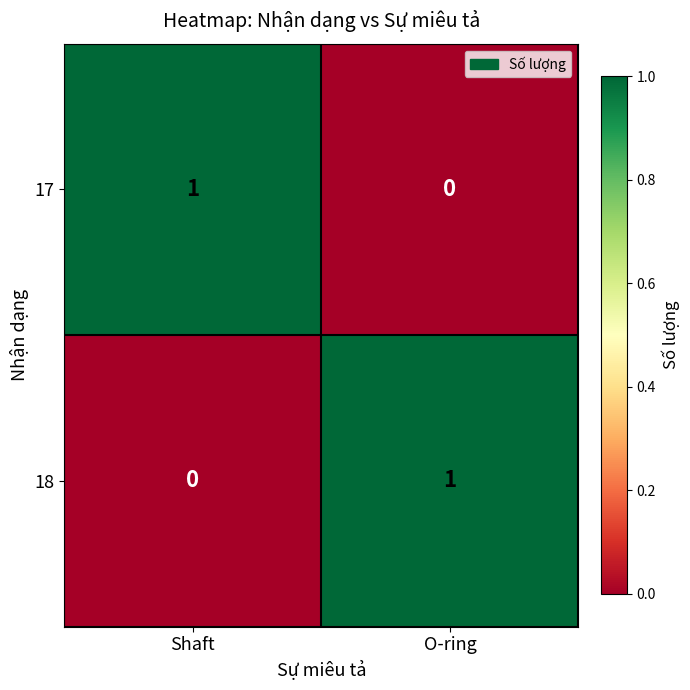

Is it true that 17 equals -1 at O-ring?

False